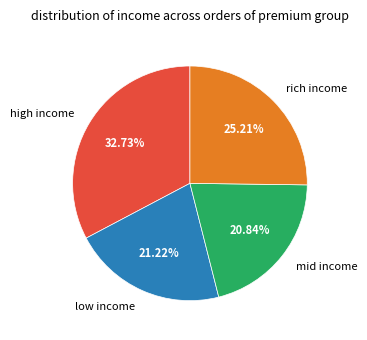

Is the sum of rich income and mid income greater than half?

No